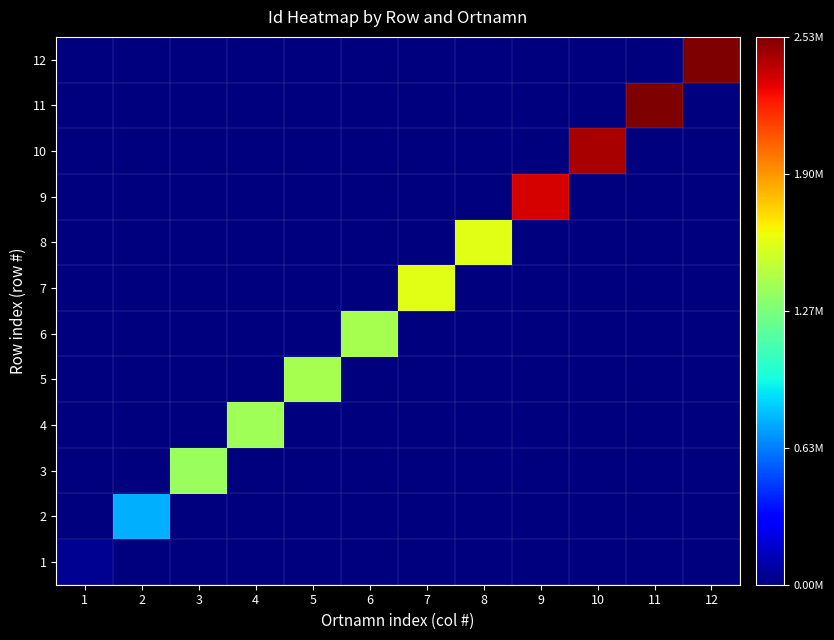

Reading right to left, extract all data points from this chart.

1: 12=0.0	11=0.0	10=0.0	9=0.0	8=0.0	7=0.0	6=0.0	5=0.0	4=0.0	3=0.0	2=0.0	1=0.0
2: 12=0.0	11=0.0	10=0.0	9=0.0	8=0.0	7=0.0	6=0.0	5=0.0	4=0.0	3=0.0	2=0.3	1=0.0
3: 12=0.0	11=0.0	10=0.0	9=0.0	8=0.0	7=0.0	6=0.0	5=0.0	4=0.0	3=0.5	2=0.0	1=0.0
4: 12=0.0	11=0.0	10=0.0	9=0.0	8=0.0	7=0.0	6=0.0	5=0.0	4=0.5	3=0.0	2=0.0	1=0.0
5: 12=0.0	11=0.0	10=0.0	9=0.0	8=0.0	7=0.0	6=0.0	5=0.6	4=0.0	3=0.0	2=0.0	1=0.0
6: 12=0.0	11=0.0	10=0.0	9=0.0	8=0.0	7=0.0	6=0.6	5=0.0	4=0.0	3=0.0	2=0.0	1=0.0
7: 12=0.0	11=0.0	10=0.0	9=0.0	8=0.0	7=0.6	6=0.0	5=0.0	4=0.0	3=0.0	2=0.0	1=0.0
8: 12=0.0	11=0.0	10=0.0	9=0.0	8=0.6	7=0.0	6=0.0	5=0.0	4=0.0	3=0.0	2=0.0	1=0.0
9: 12=0.0	11=0.0	10=0.0	9=0.9	8=0.0	7=0.0	6=0.0	5=0.0	4=0.0	3=0.0	2=0.0	1=0.0
10: 12=0.0	11=0.0	10=1.0	9=0.0	8=0.0	7=0.0	6=0.0	5=0.0	4=0.0	3=0.0	2=0.0	1=0.0
11: 12=0.0	11=1.0	10=0.0	9=0.0	8=0.0	7=0.0	6=0.0	5=0.0	4=0.0	3=0.0	2=0.0	1=0.0
12: 12=1.0	11=0.0	10=0.0	9=0.0	8=0.0	7=0.0	6=0.0	5=0.0	4=0.0	3=0.0	2=0.0	1=0.0